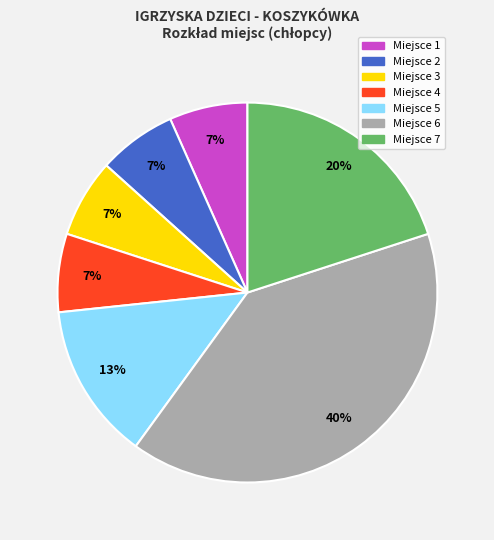

Is it true that Miejsce 1 is 7% of the pie?

True